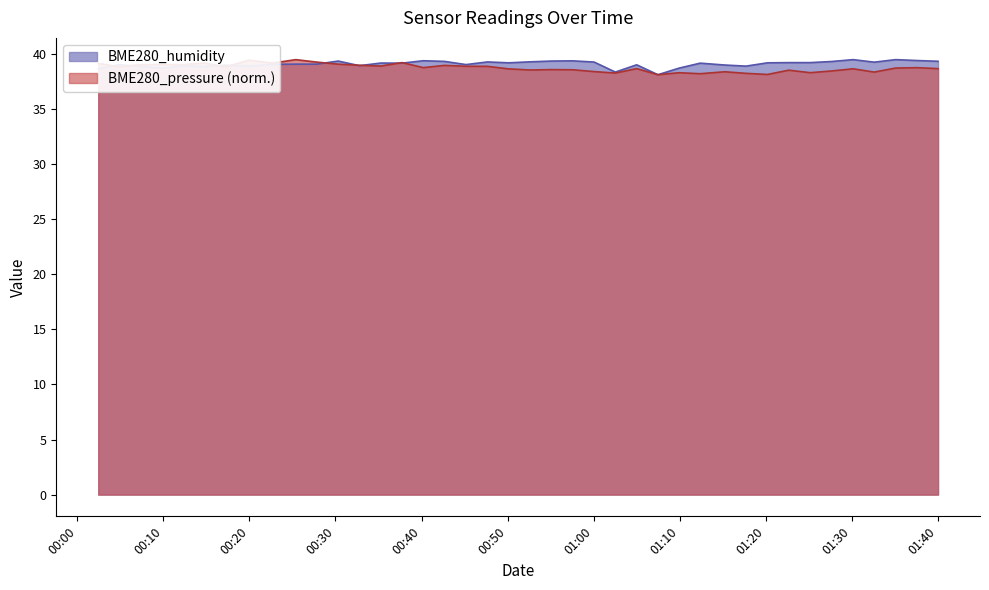

What is the difference between the maximum and second lowest values in the BME280_humidity series?

1.1